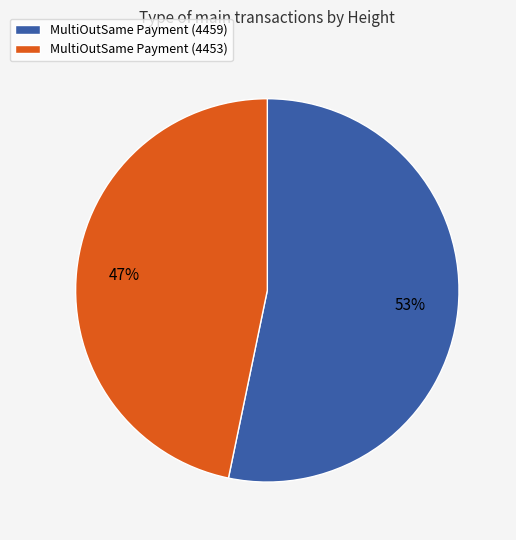

Combined, do MultiOutSame Payment (4459) and MultiOutSame Payment (4453) account for over 50%?

Yes